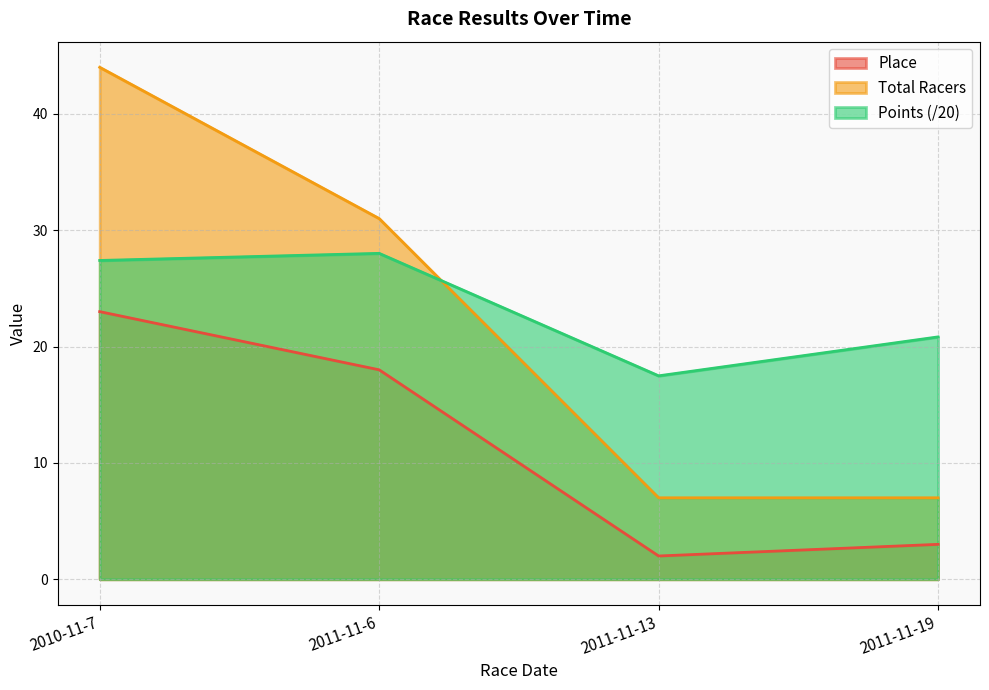

Is it true that Total Racers equals 7.0 at 2011-11-19?

True